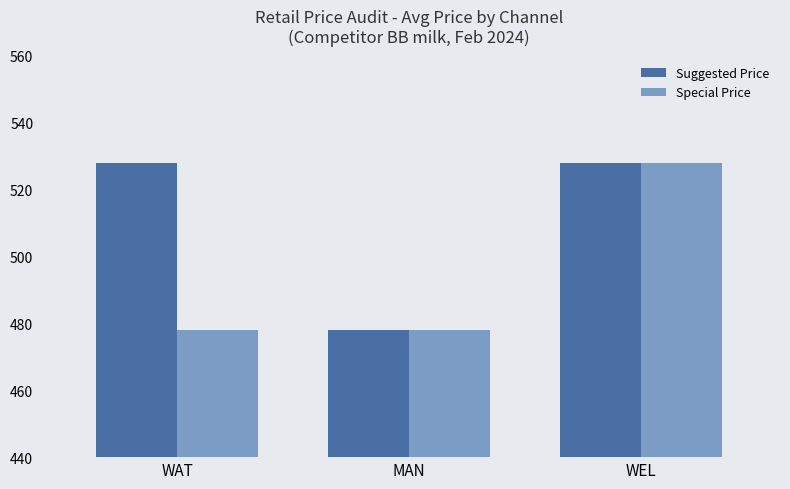

Which series has the largest total across all categories?

Suggested Price